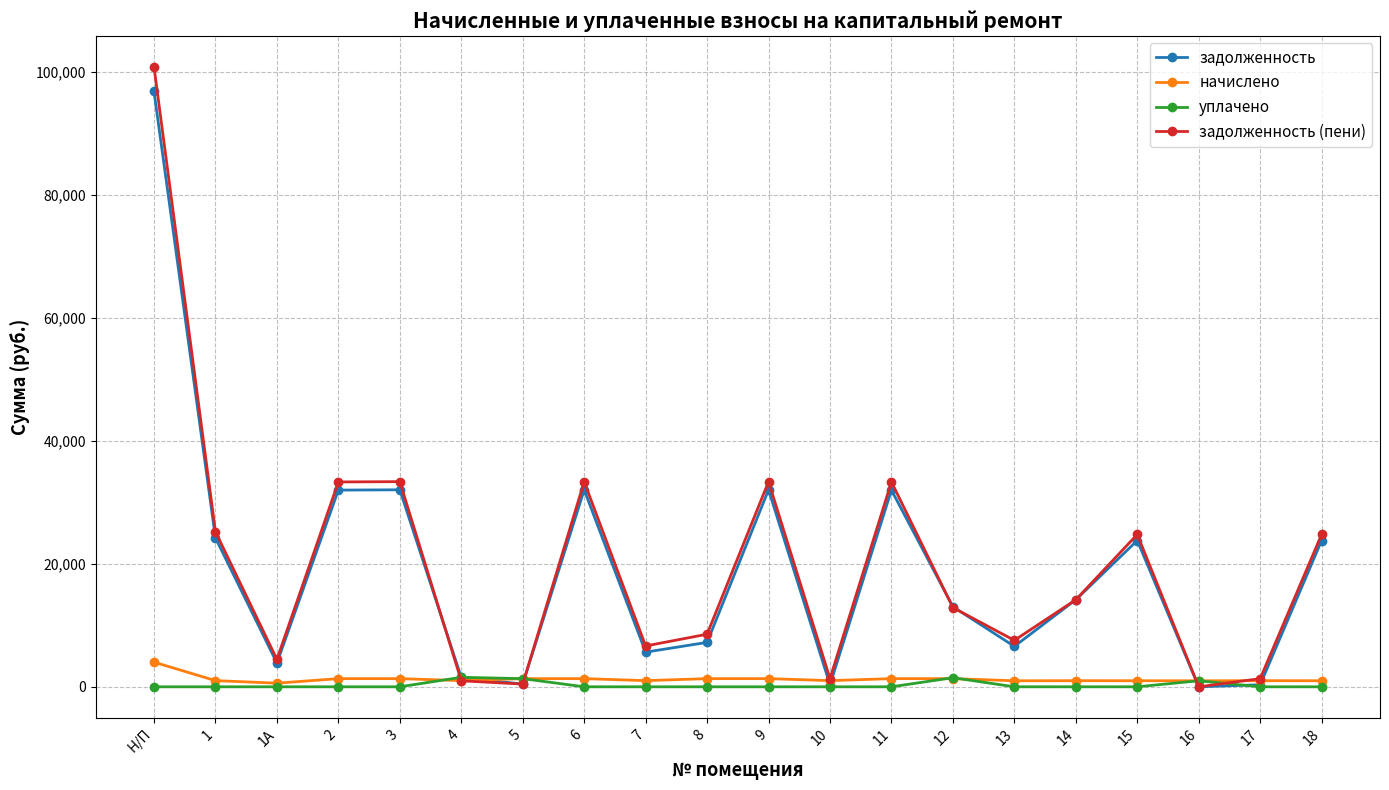

At 8, list the series in order from smallest to largest.

уплачено, начислено, задолженность, задолженность (пени)